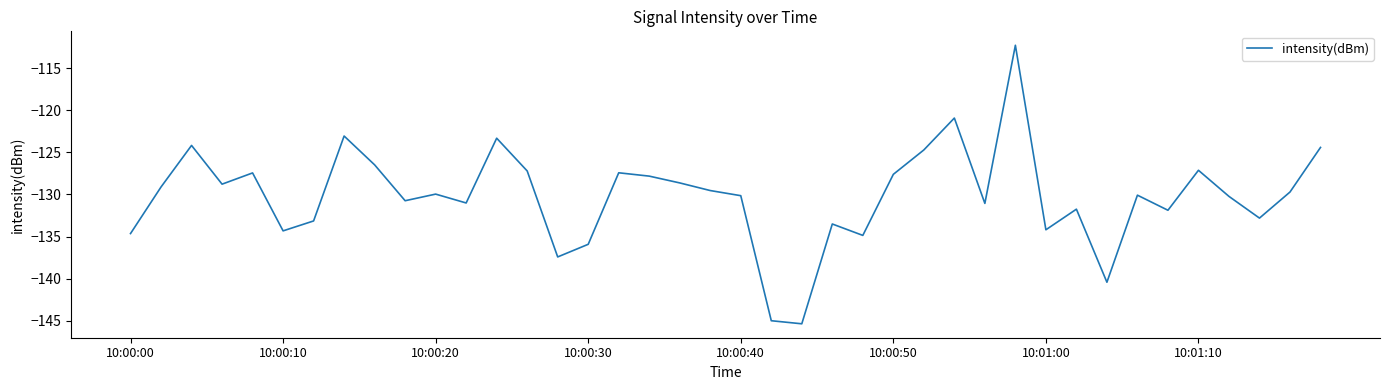

What is the difference between the maximum and minimum values?

33.1